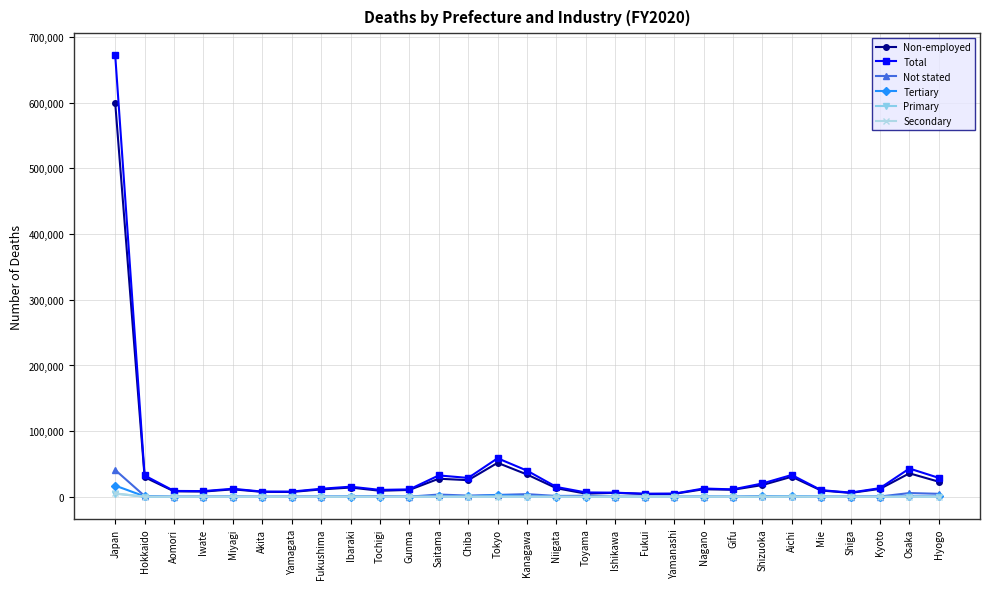

In Tertiary, how many points are lower than both neighbors (excluding endpoints)?

7